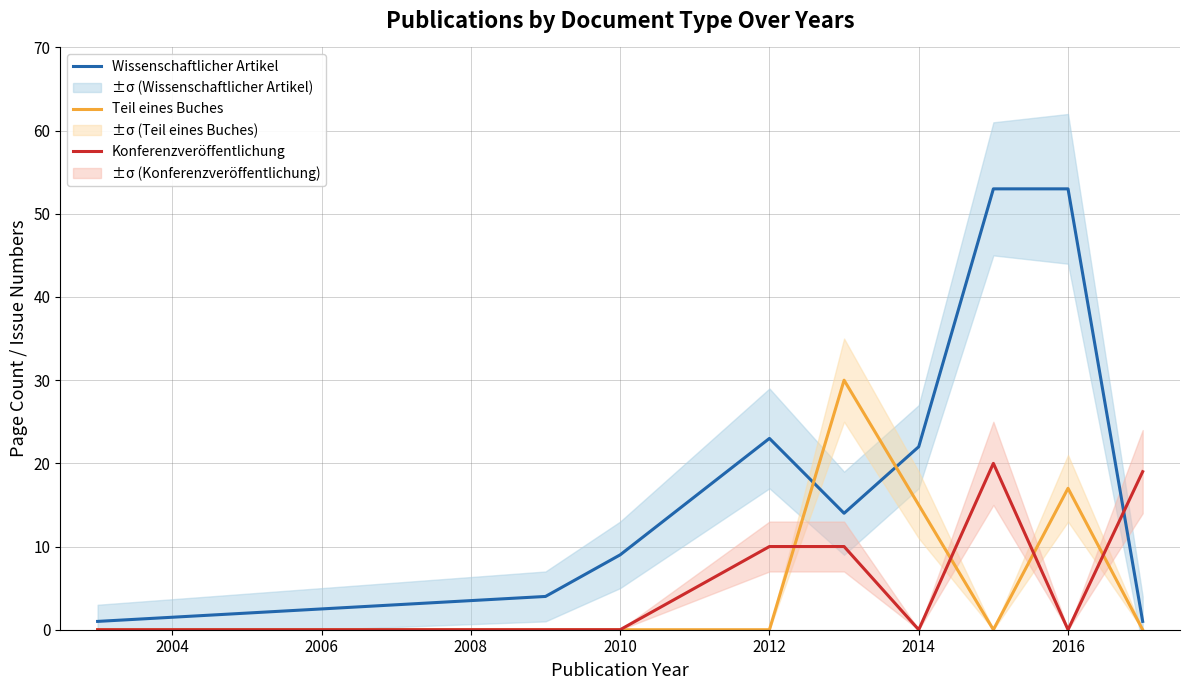

How many times do Konferenzveröffentlichung and Teil eines Buches cross each other?

4